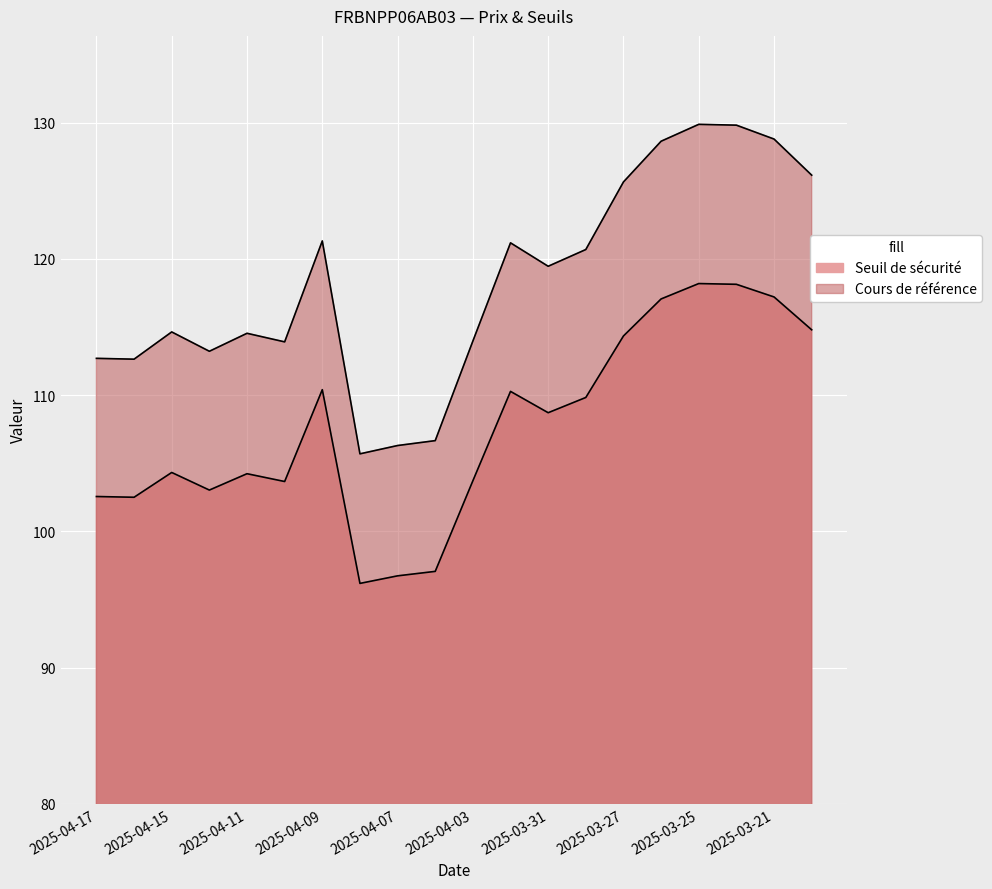

Read the Cours de référence value at 2025-04-16.

112.6